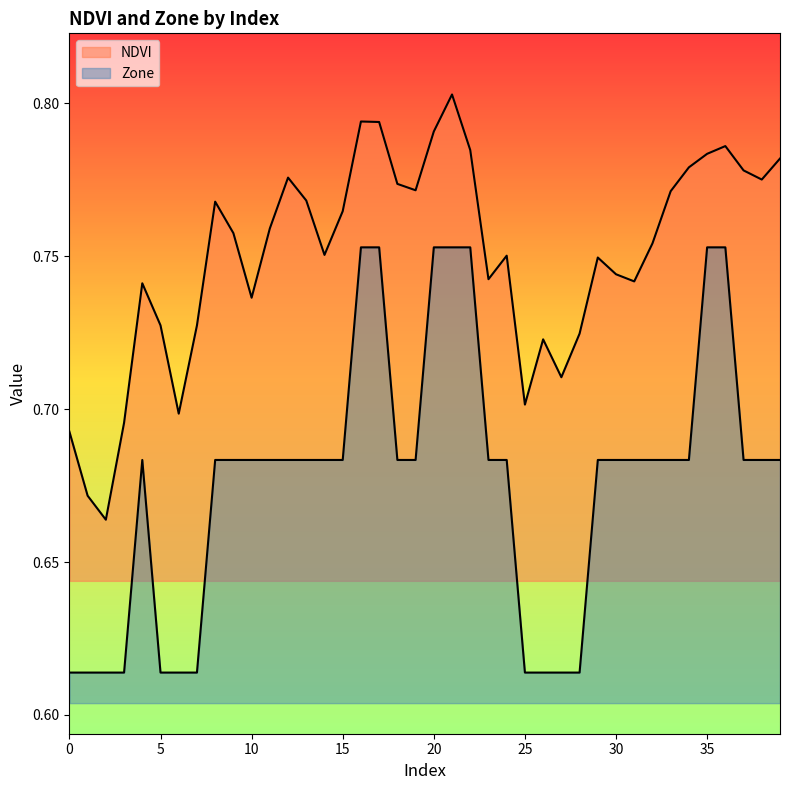

What is the value of the Zone point at the 28th from the left?

0.6